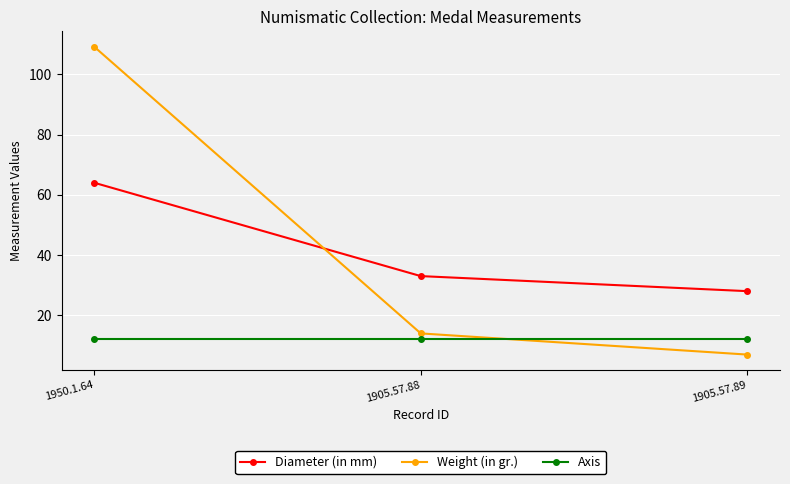

What is the maximum value for Diameter (in mm)?

64.0